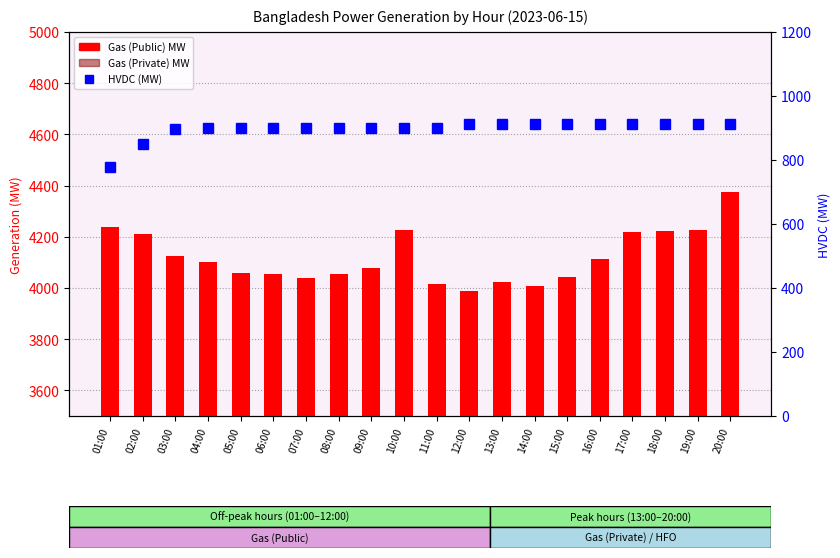

What is the label of the 2nd bar from the left?

02:00